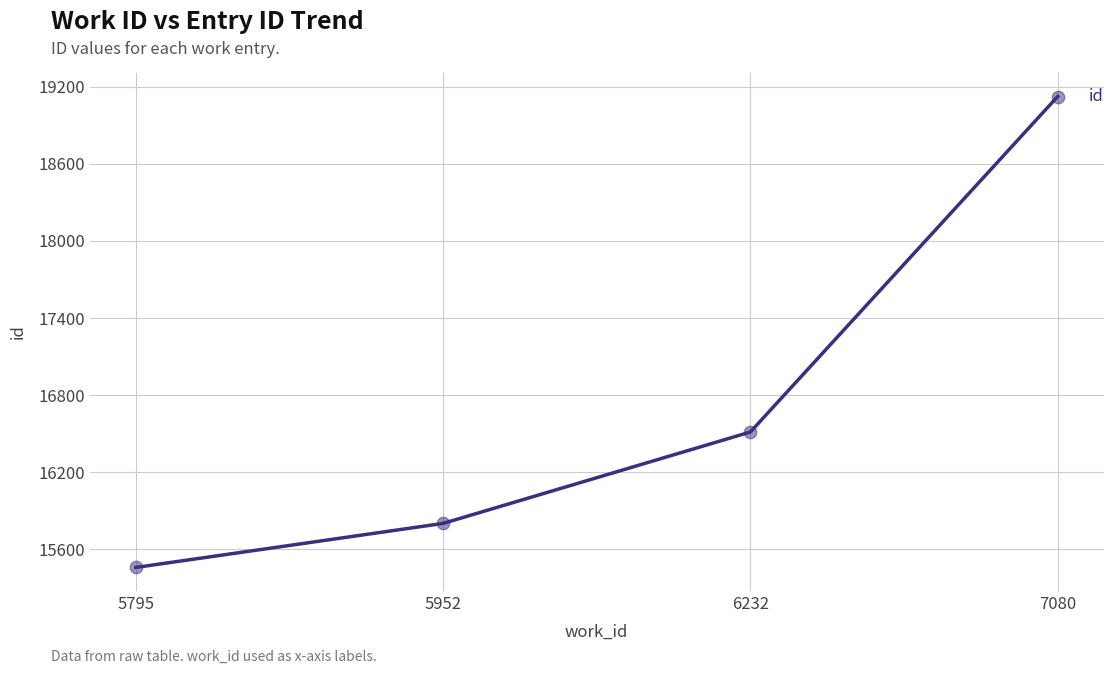

What is the ratio of the value at 7080 to the value at 5952?

1.2